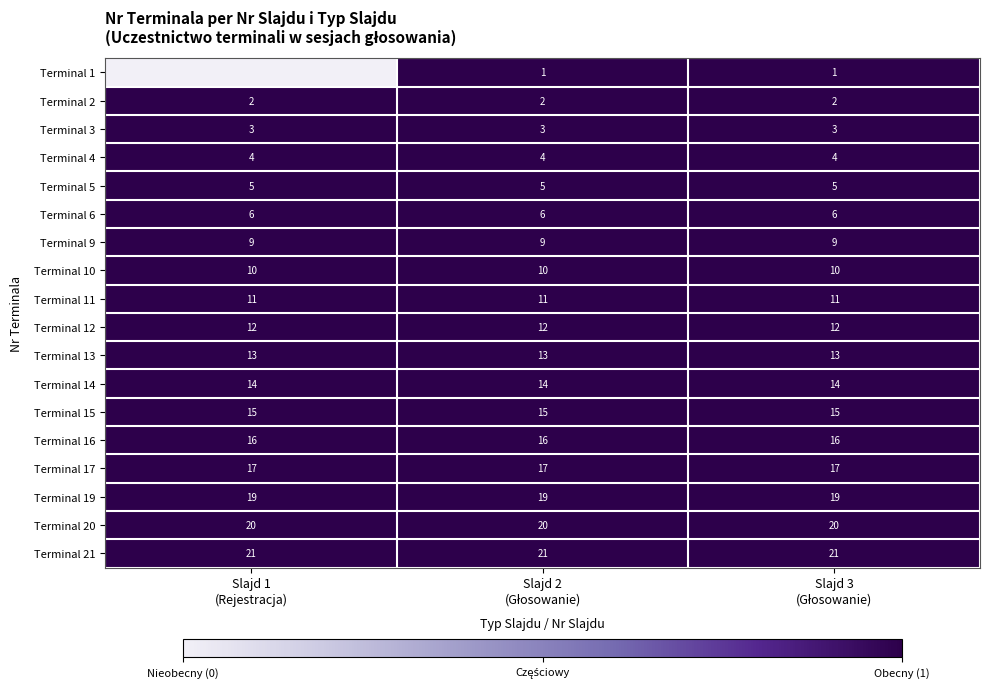

Which category has the highest value in the row_12 series?

Slajd 1
(Rejestracja)